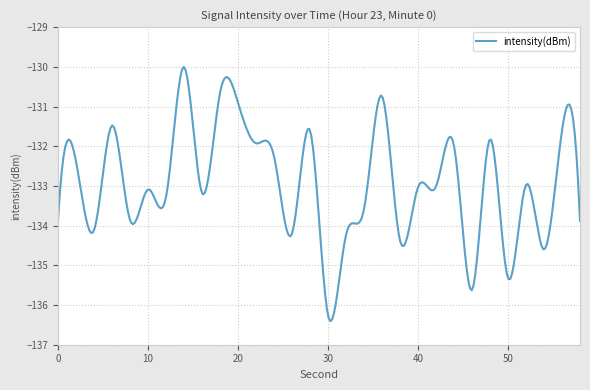

What is the difference between the second highest and second lowest values?

6.3